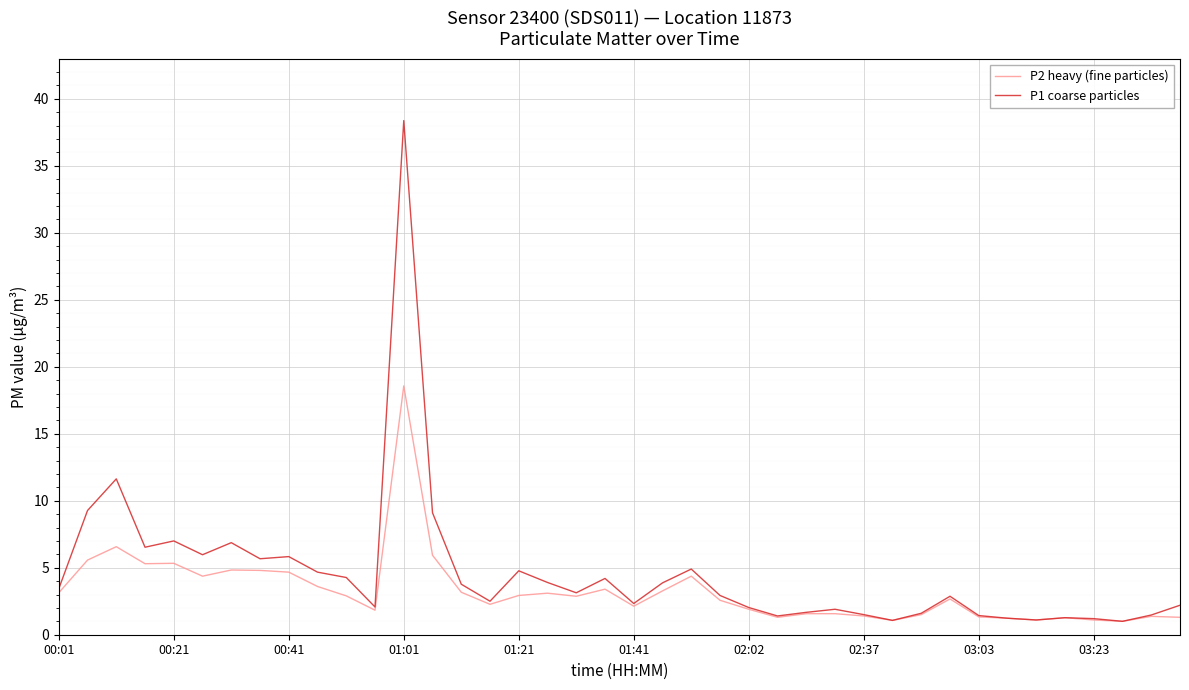

List the series in order of their peak value, lowest first.

P2 heavy (fine particles), P1 coarse particles